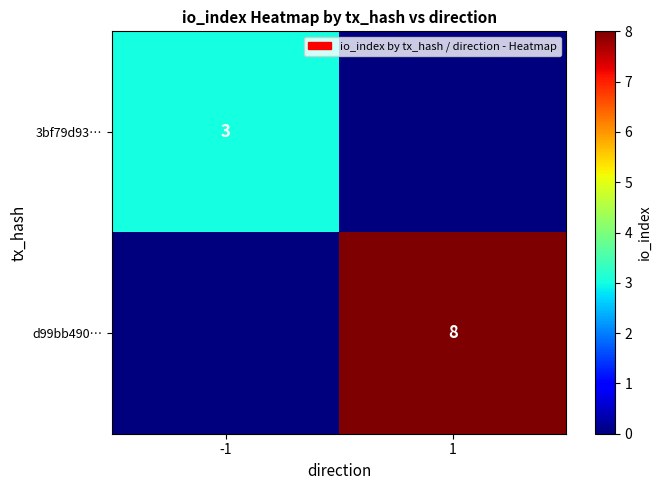

The d99bb490… series shows 8 at 1. True or false?

True